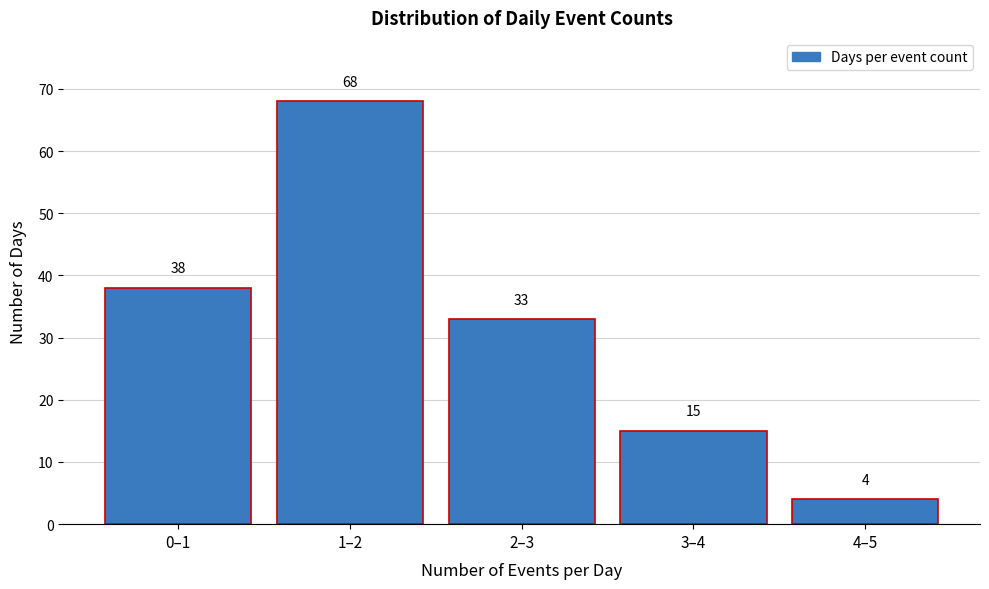

Reading left to right, what are all the values shown in this chart?

38	68	33	15	4